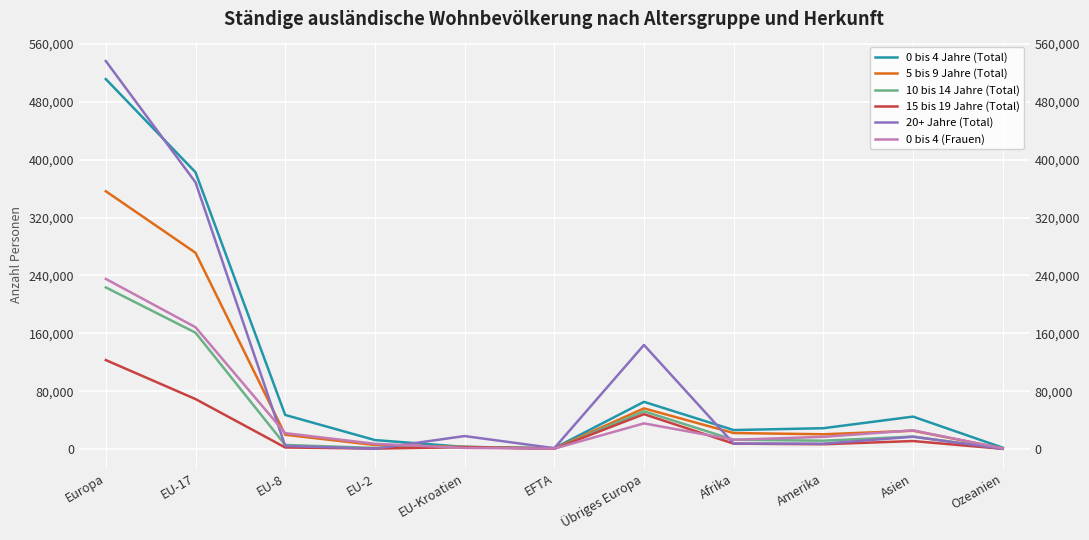

At which label is 20+ Jahre (Total) closest to 268292?

EU-17